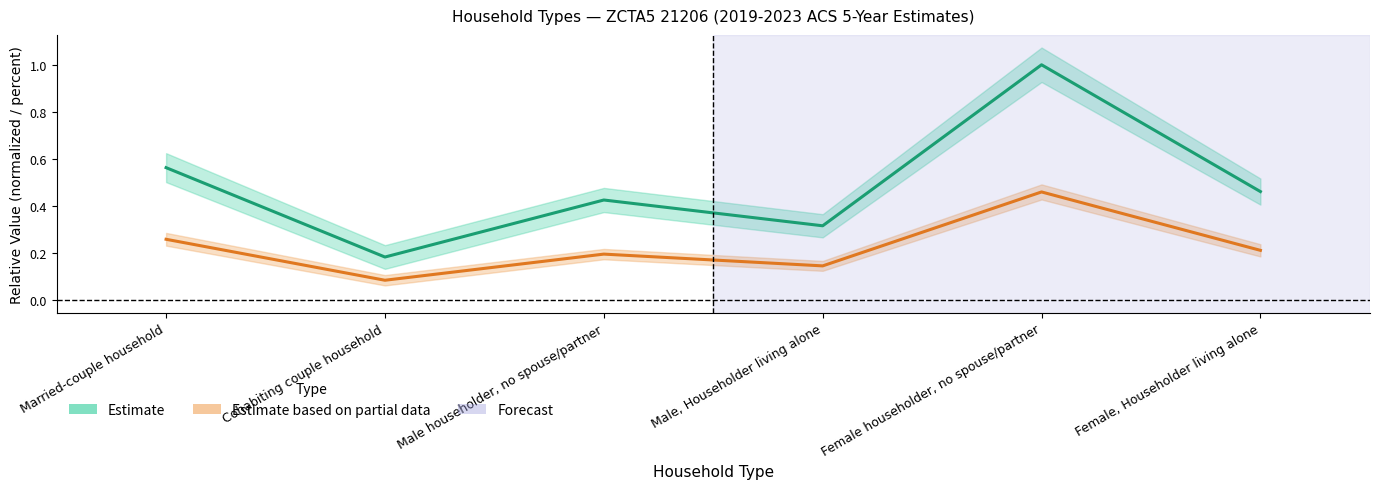

Which category has the highest value in the Estimate series?

Female householder, no spouse/partner